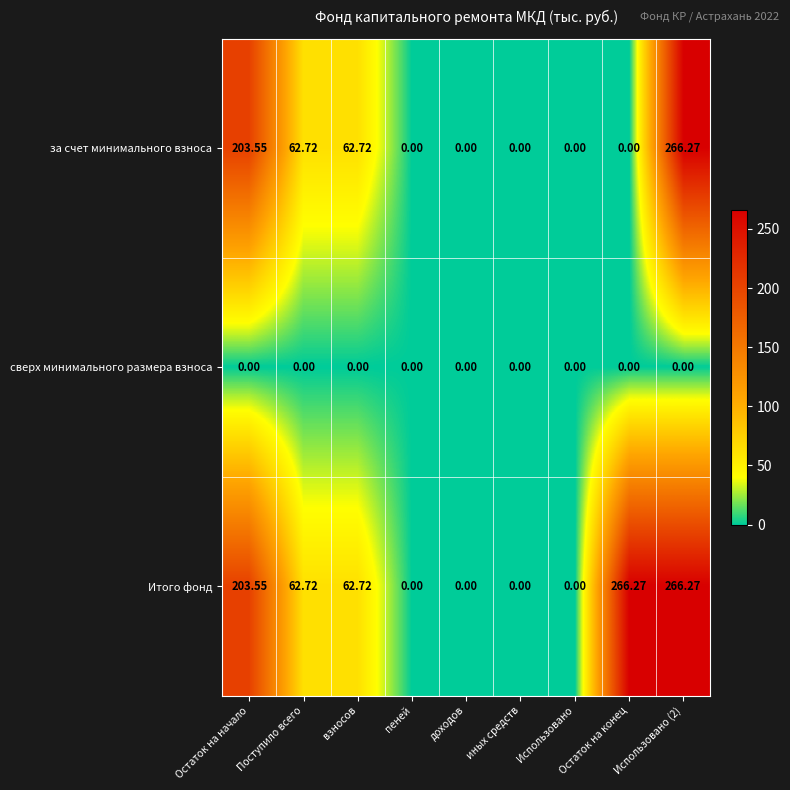

Count the number of categories in the chart.

9